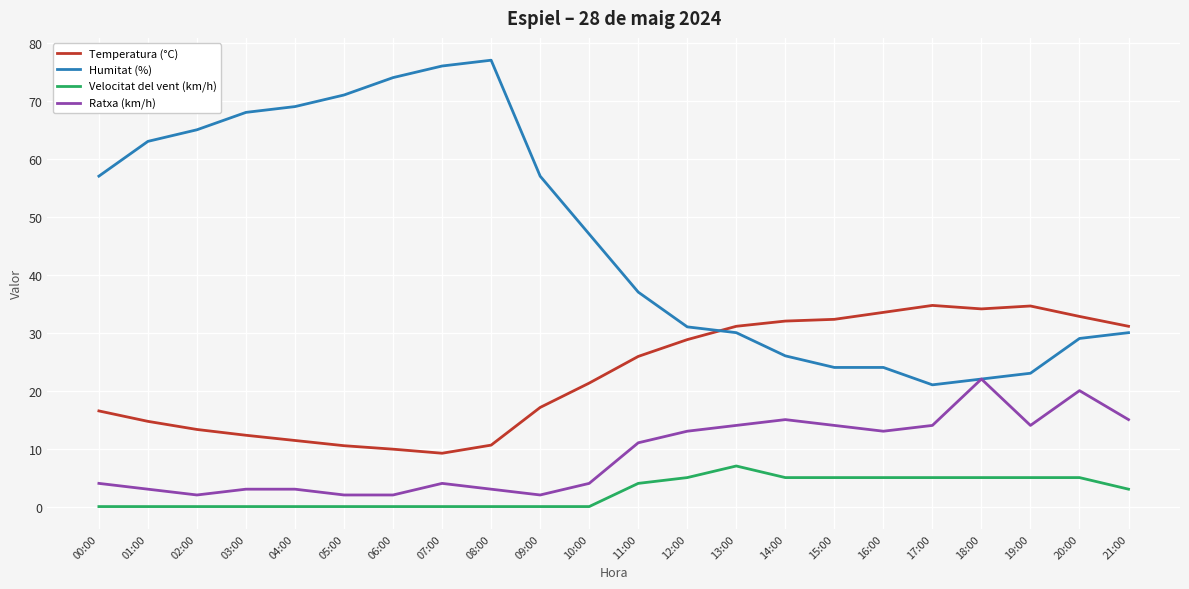

Between 04:00 and 10:00, which series saw the biggest shift?

Humitat (%)